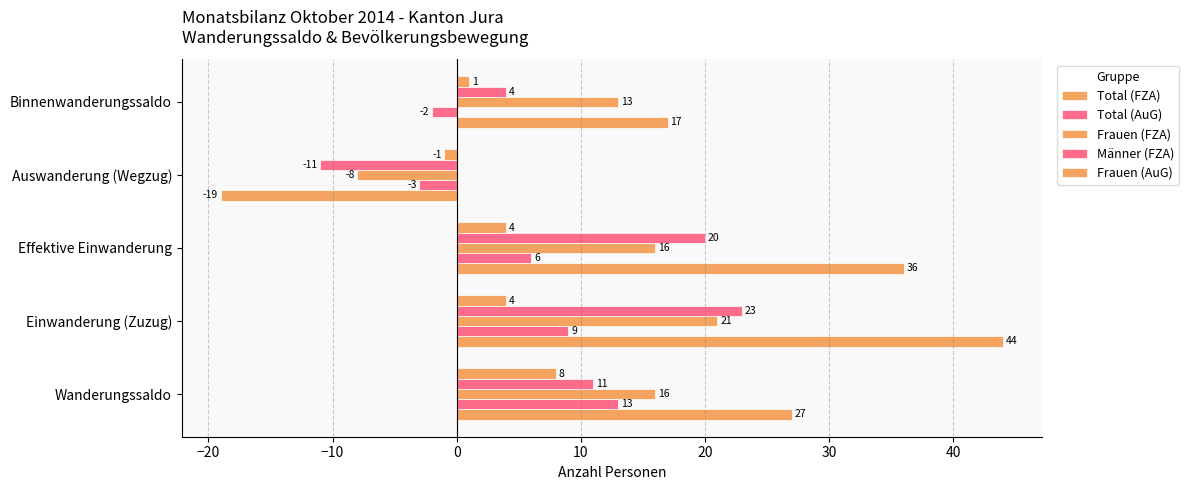

How many values in Total (FZA) are below zero?

1